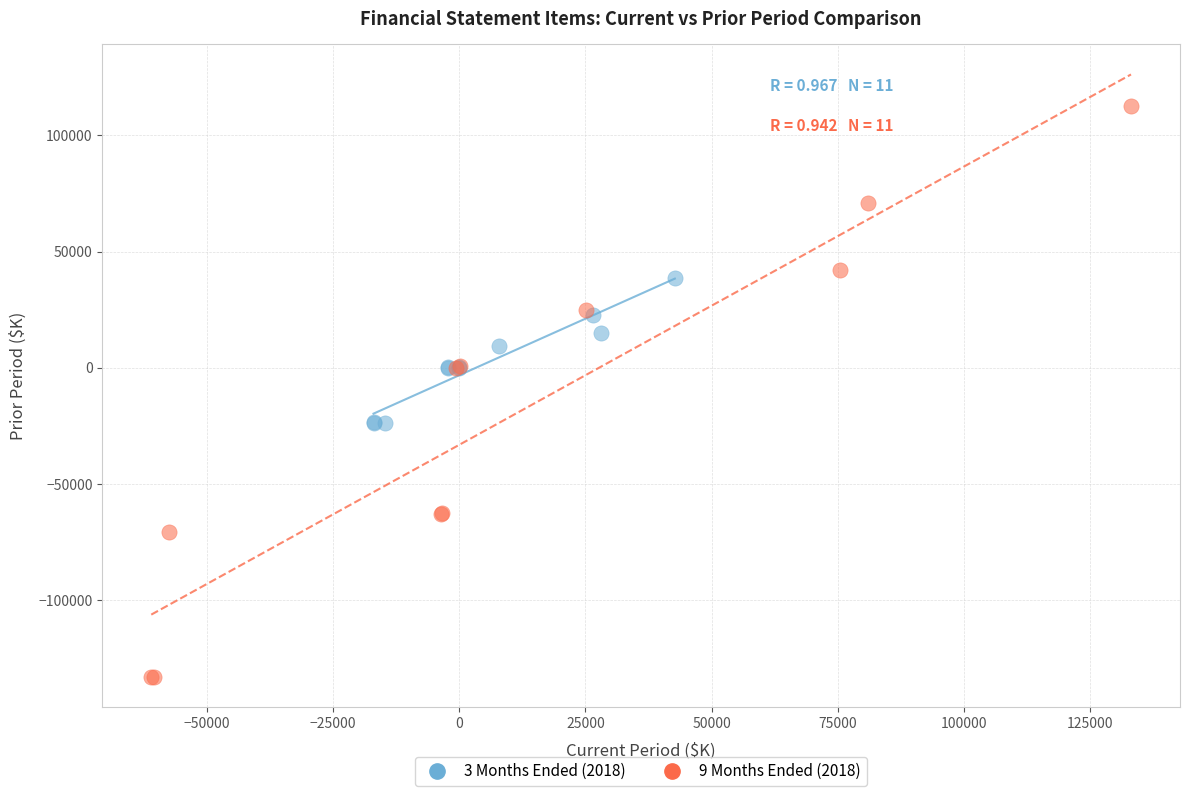

Which series reaches the minimum Y coordinate?

9 Months Ended (2018)